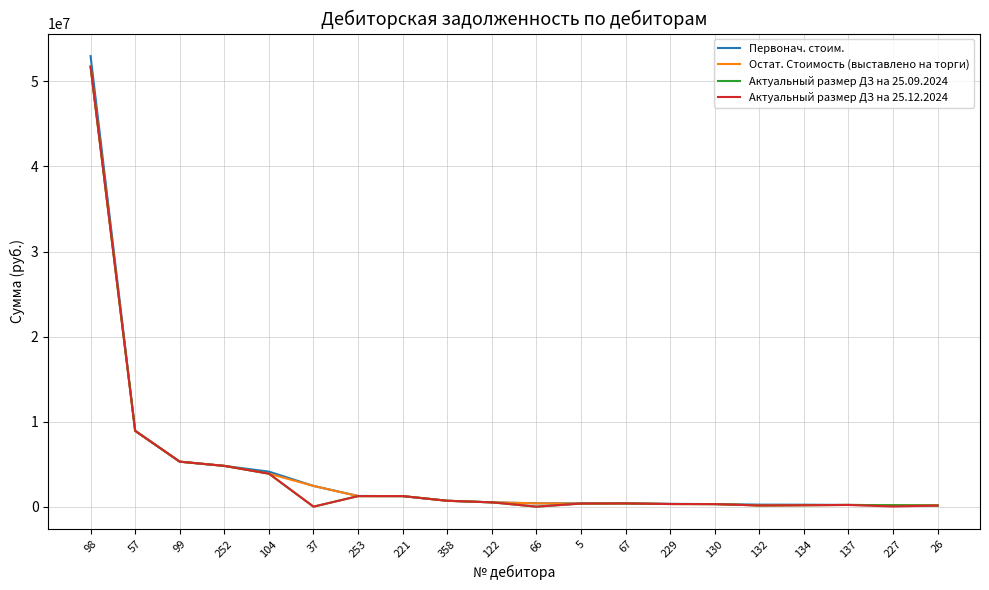

Which series changed the most between 99 and 227?

Актуальный размер ДЗ на 25.12.2024